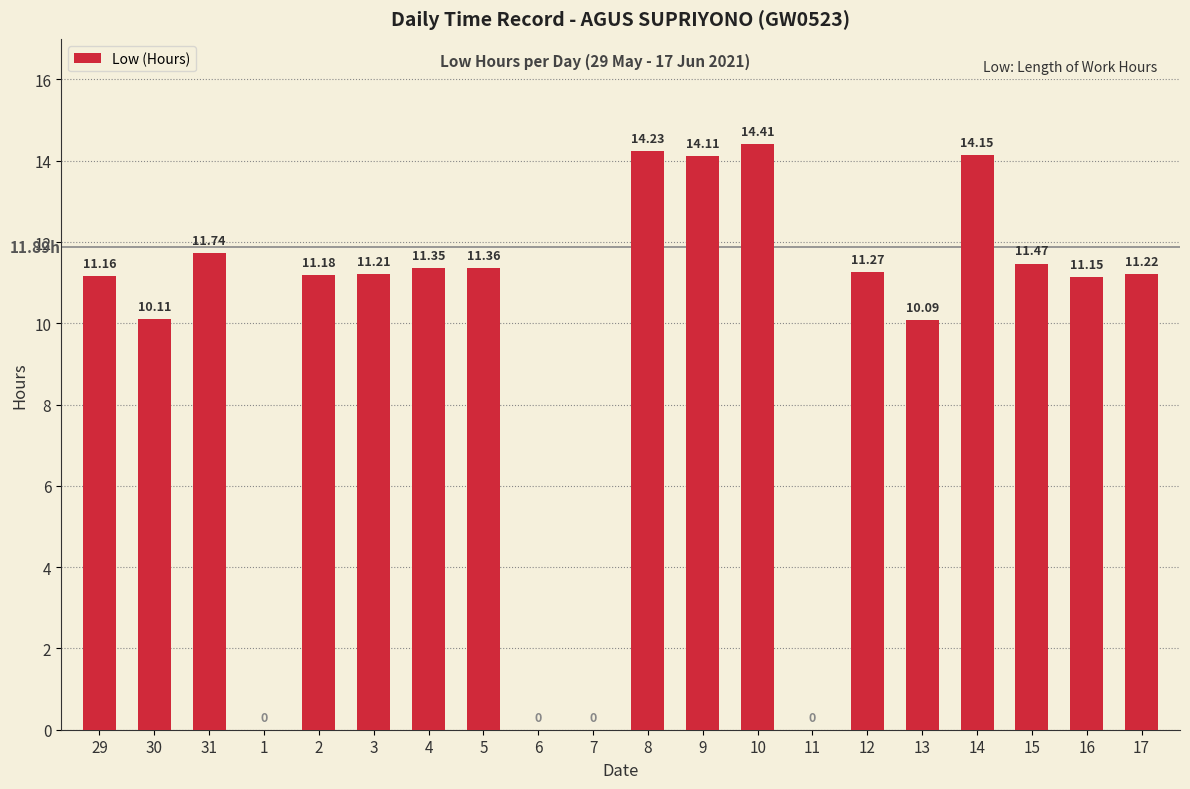

What is the change in value from 2 to 9?

+2.9